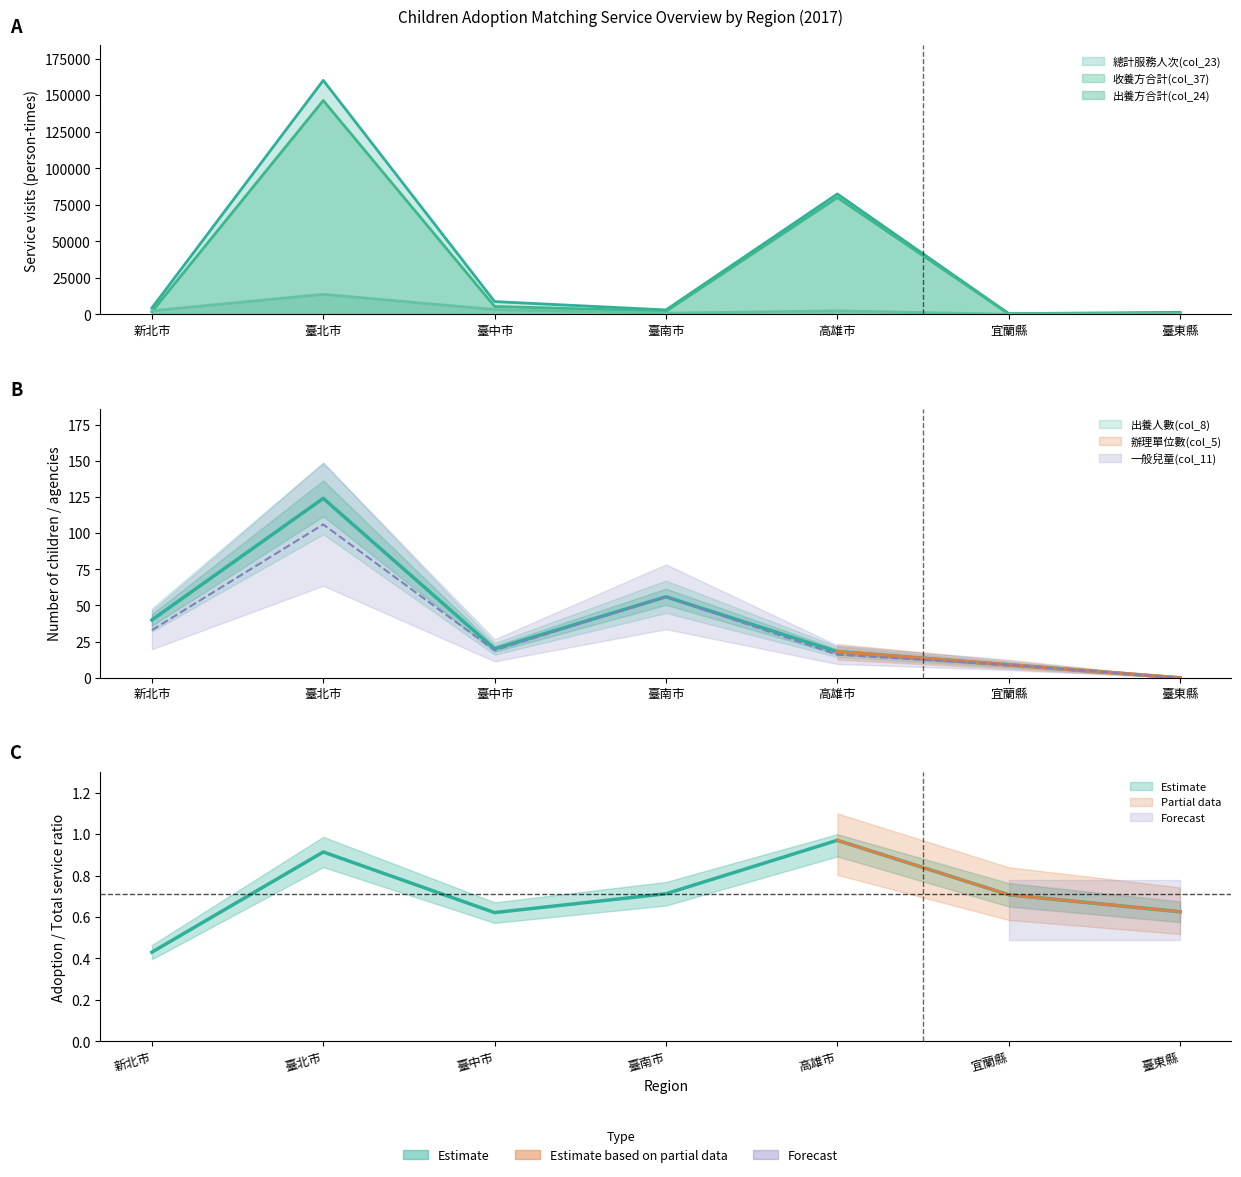

How many lines are shown in the chart?

5